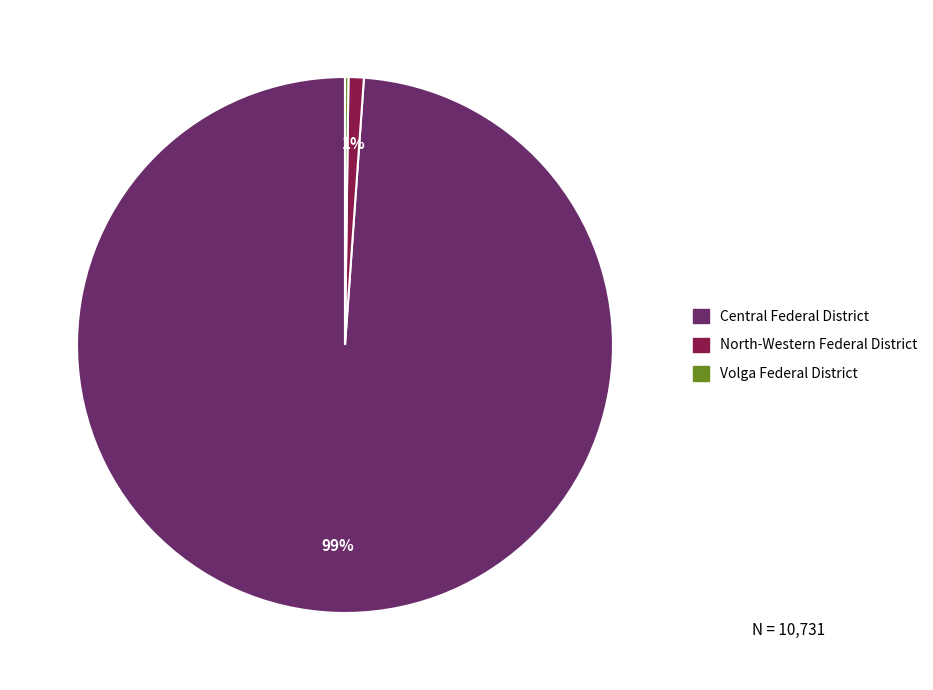

Is it true that North-Western Federal District is 13% of the pie?

False